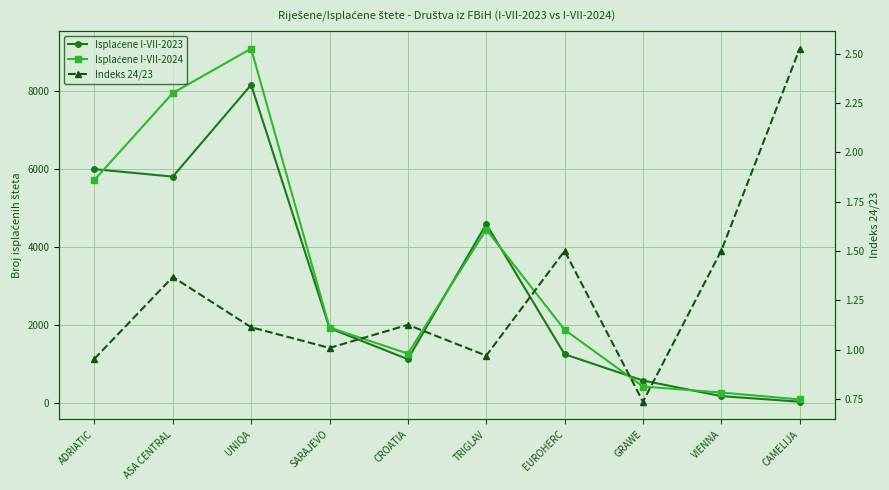

List the series in order of their peak value, lowest first.

Indeks 24/23, Isplaćene I-VII-2023, Isplaćene I-VII-2024